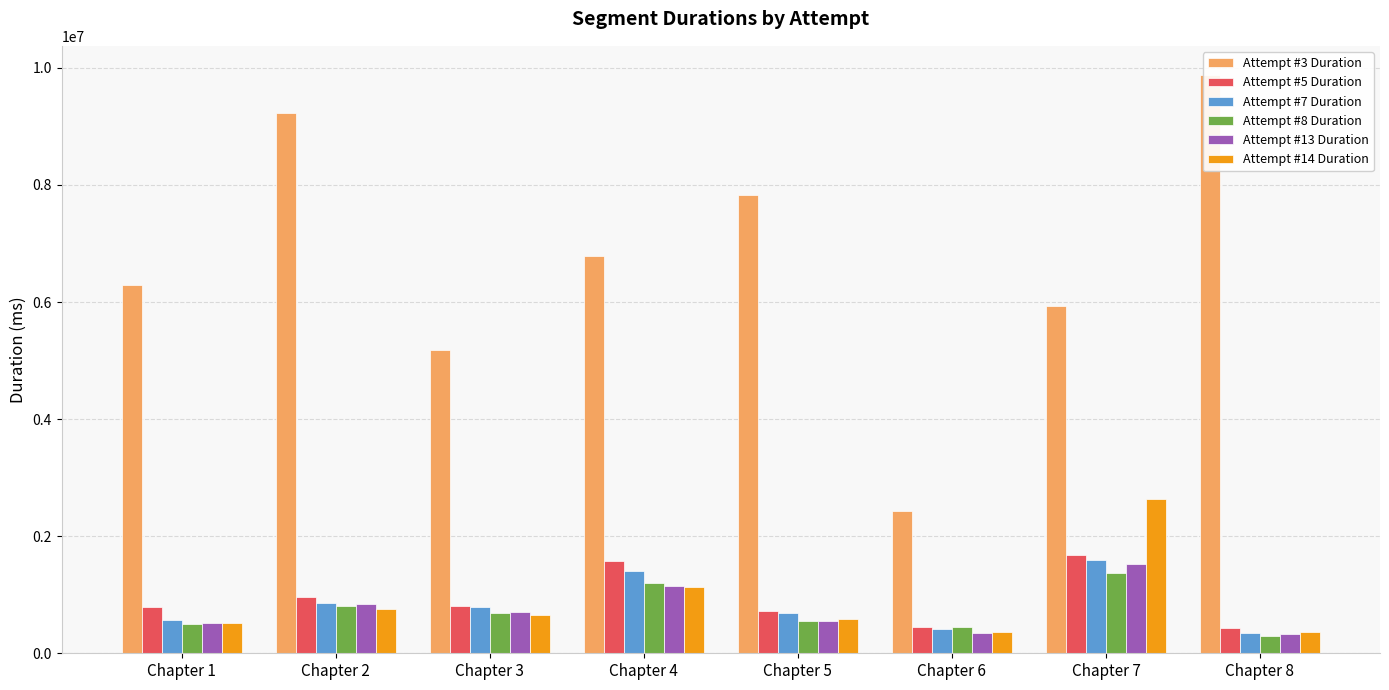

At which category is the sum across all series the highest?

Chapter 7